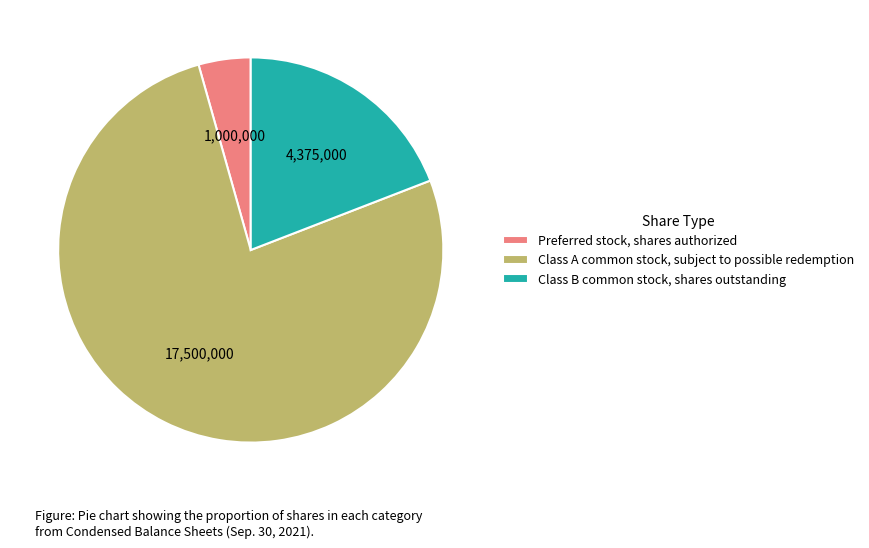

Combined, do Class B common stock, shares outstanding and Class A common stock, subject to possible redemption account for over 50%?

Yes